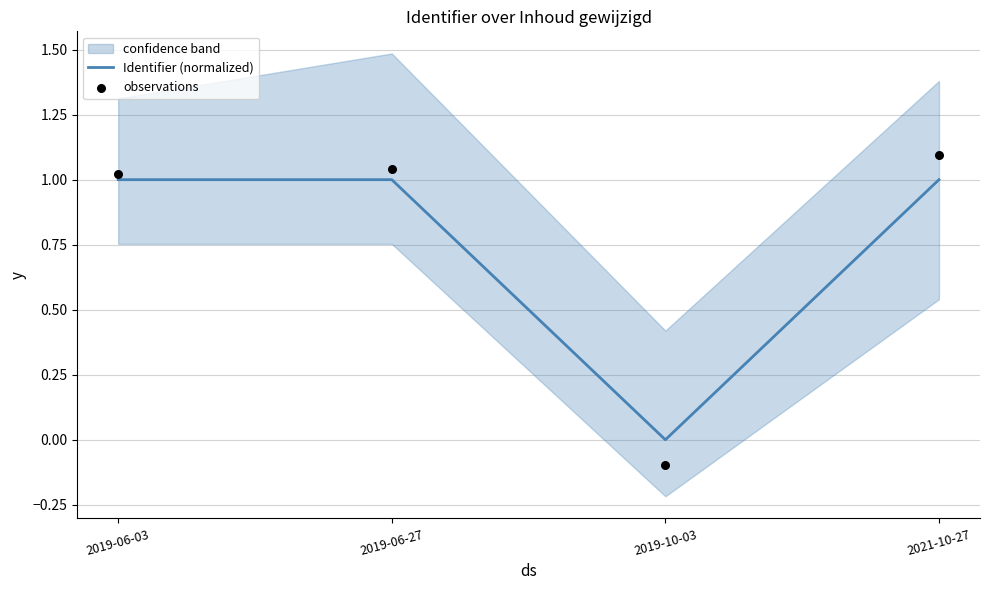

Which series reaches the maximum Y coordinate?

observations